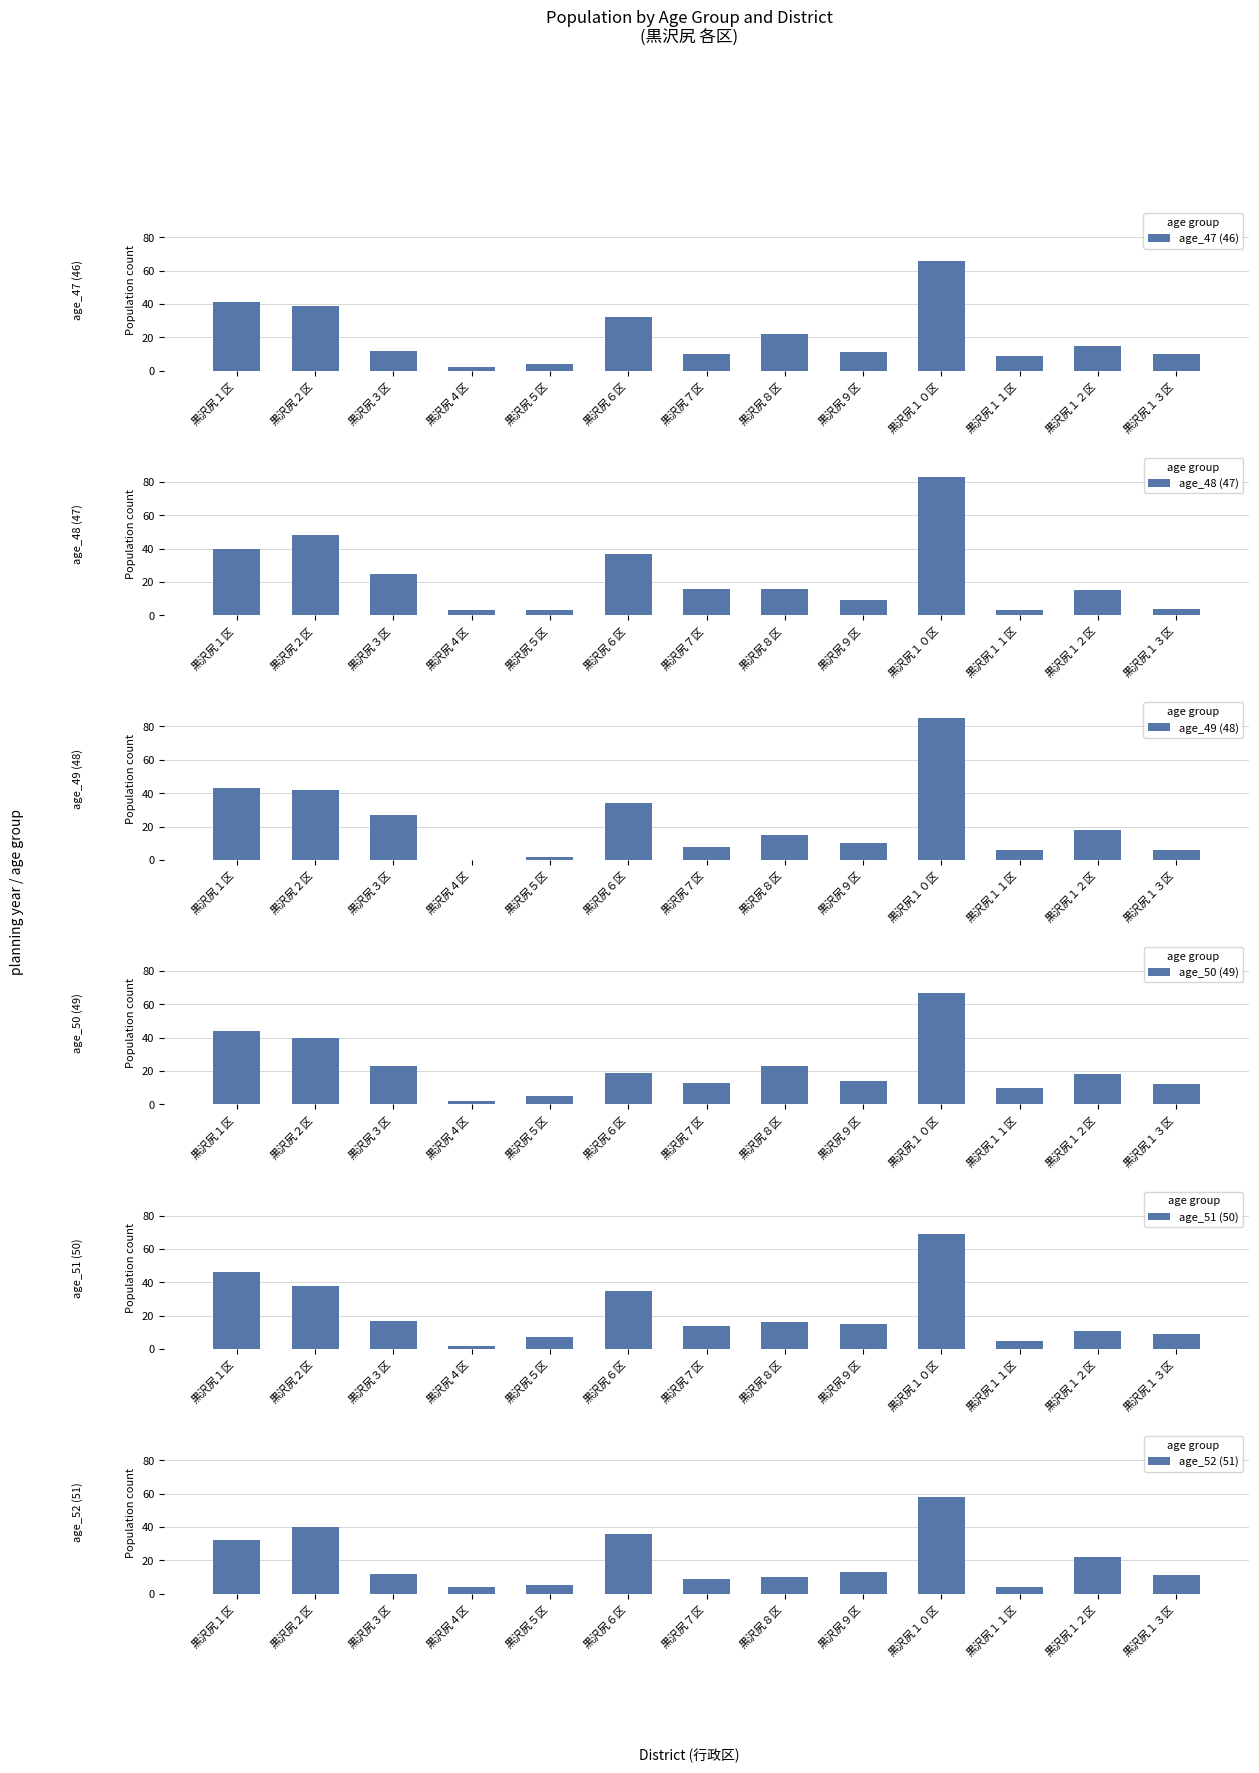

List the labels in order of age_47 (46) value, largest first.

黒沢尻１０区, 黒沢尻１区, 黒沢尻２区, 黒沢尻６区, 黒沢尻８区, 黒沢尻１２区, 黒沢尻３区, 黒沢尻９区, 黒沢尻７区, 黒沢尻１３区, 黒沢尻１１区, 黒沢尻５区, 黒沢尻４区